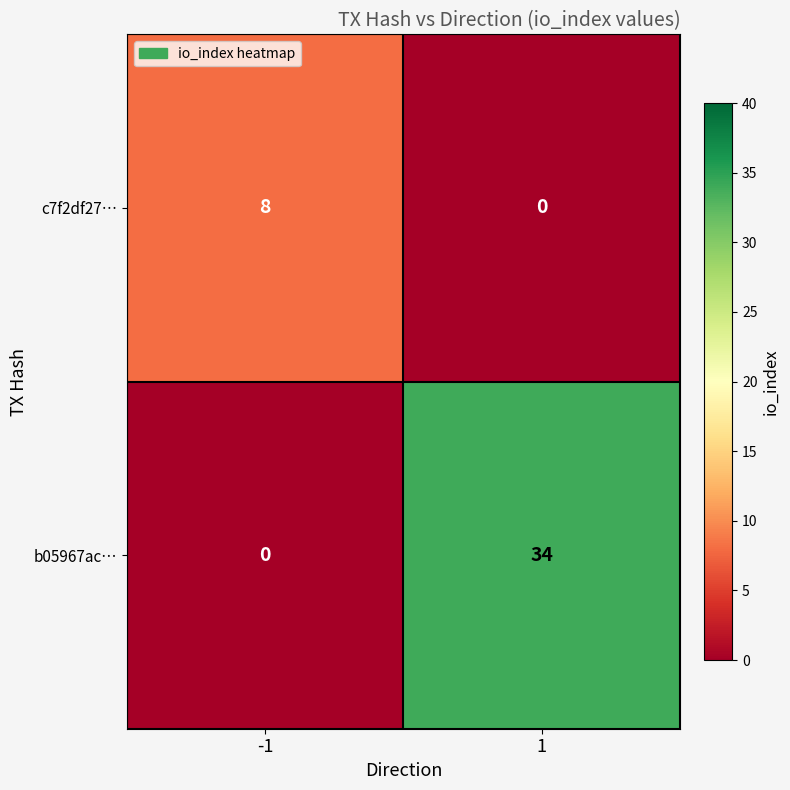

What value does the c7f2df27… series have at -1?

8